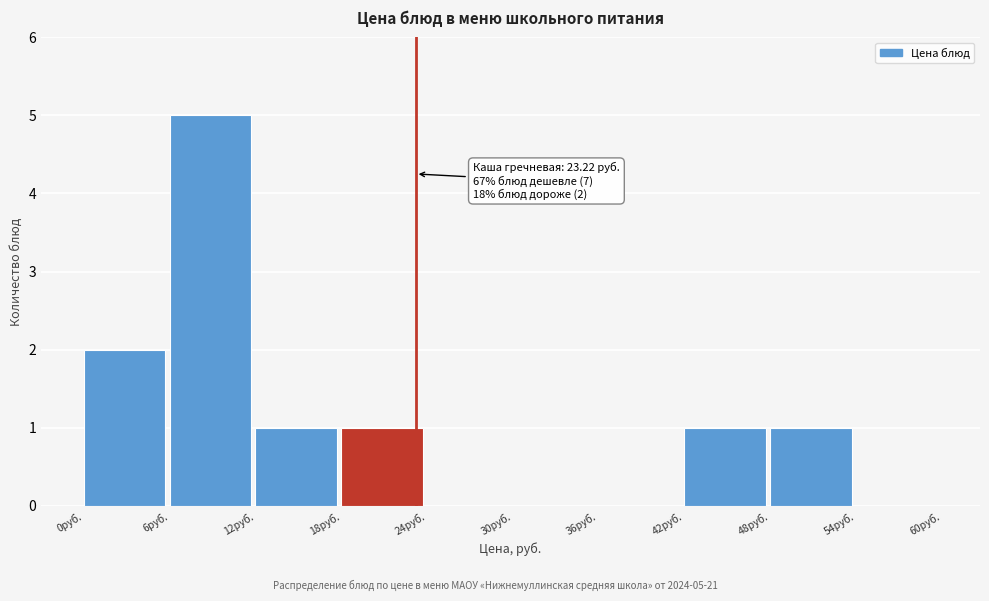

Over which range of the x-axis is the bar tallest?

6 to 12